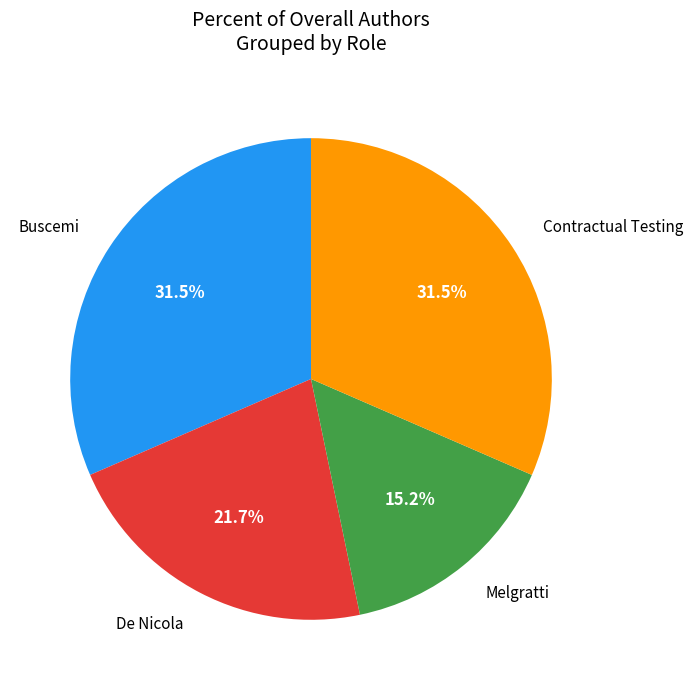

The Melgratti slice represents 15% of the pie. True or false?

True